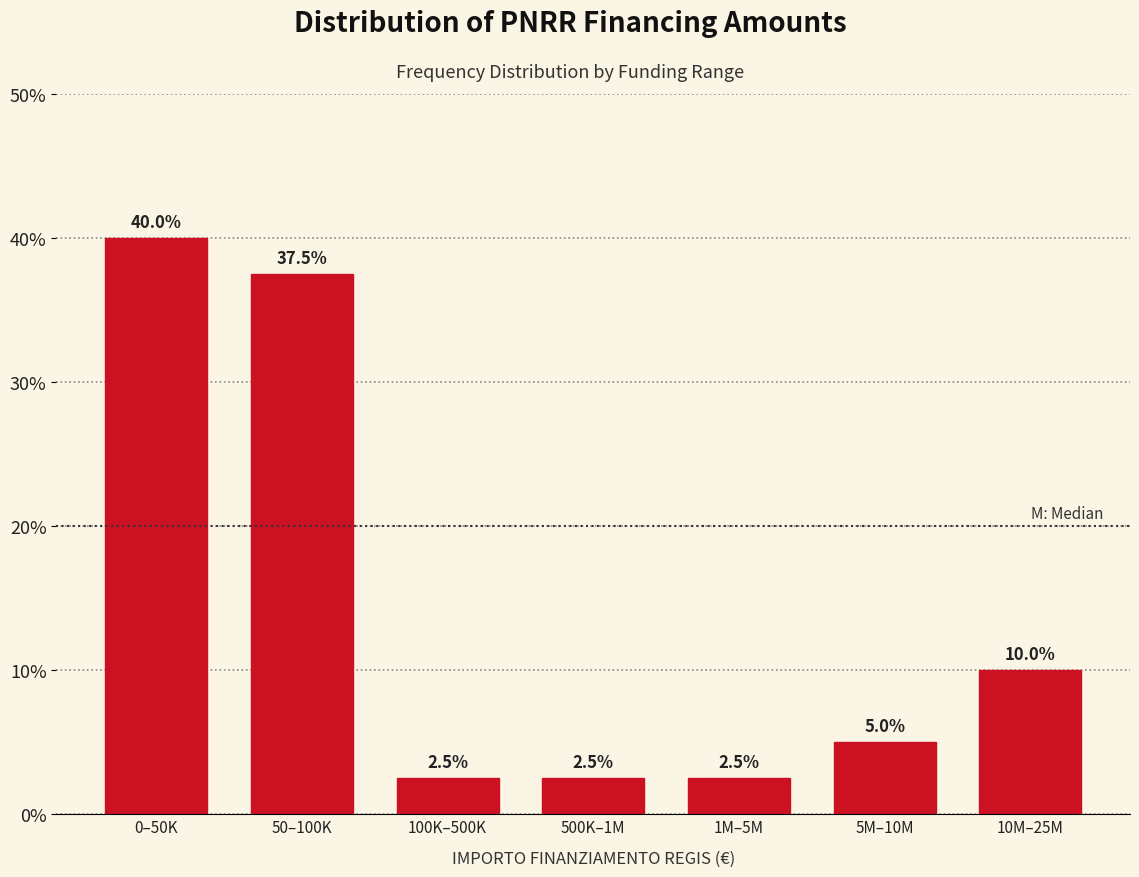

Reading left to right, list all the values displayed in this chart.

40.0	37.5	2.5	2.5	2.5	5.0	10.0